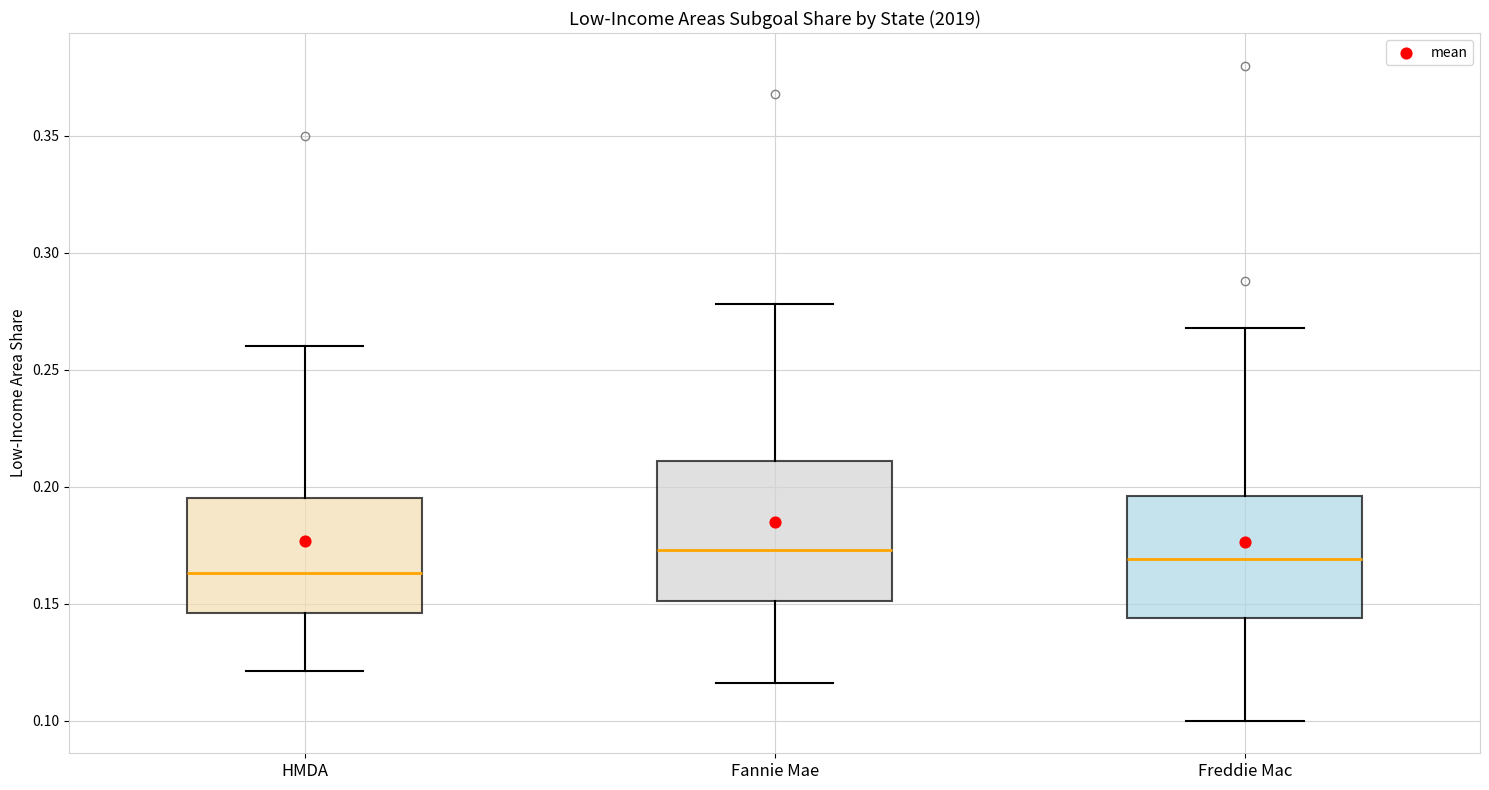

Reading left to right, transcribe this box plot: for each box, give where its median line is, the range the box spans, and where its two whiskers end, as read against the y-axis. The values are not printed on the chart, so give them approximately, as read against the axis.

HMDA: median 0.165, box 0.145 to 0.195, whiskers 0.120 to 0.260
Fannie Mae: median 0.175, box 0.150 to 0.210, whiskers 0.115 to 0.280
Freddie Mac: median 0.170, box 0.145 to 0.195, whiskers 0.100 to 0.270